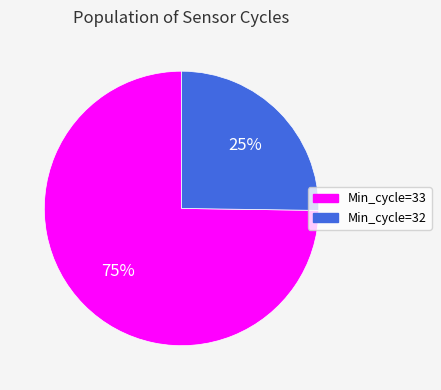

Is there a majority slice in this chart?

Yes